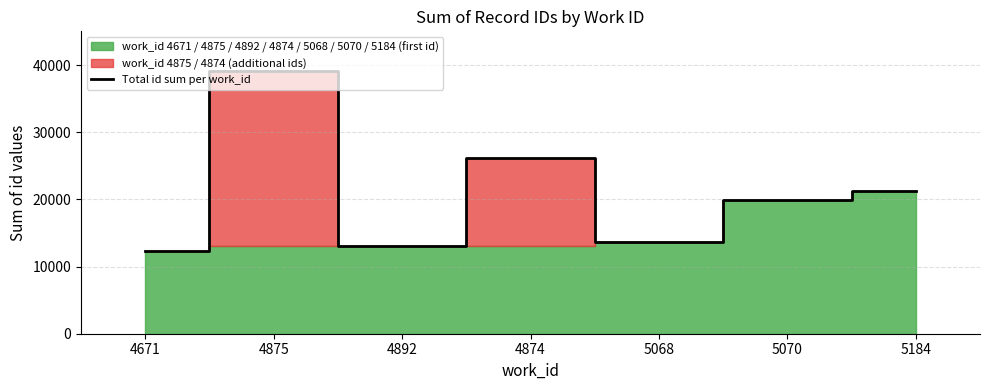

What position from the right is 4875?

6